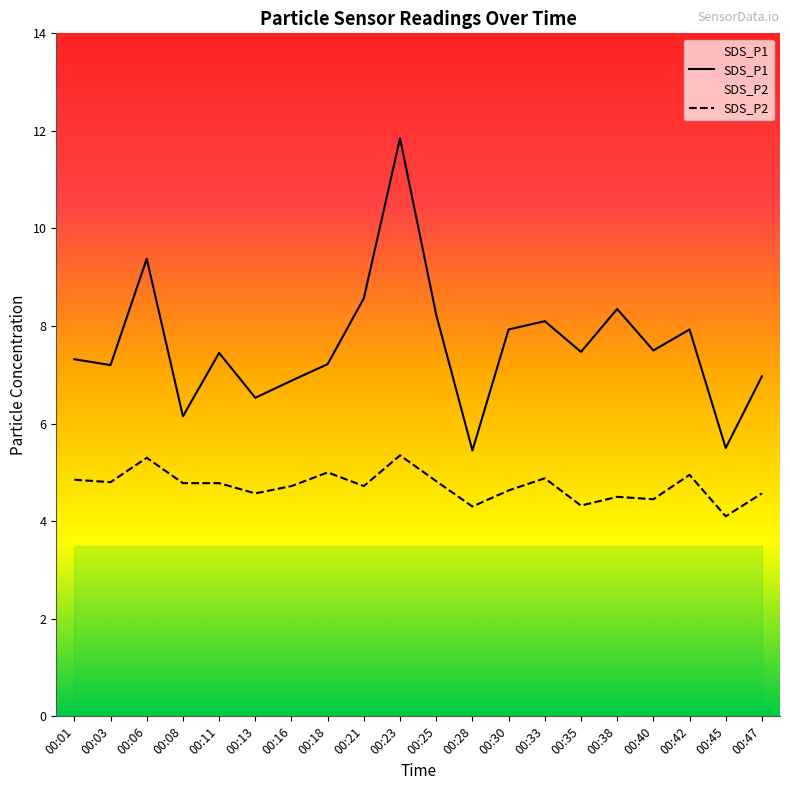

True or false: SDS_P1 and SDS_P2 intersect in this chart.

False